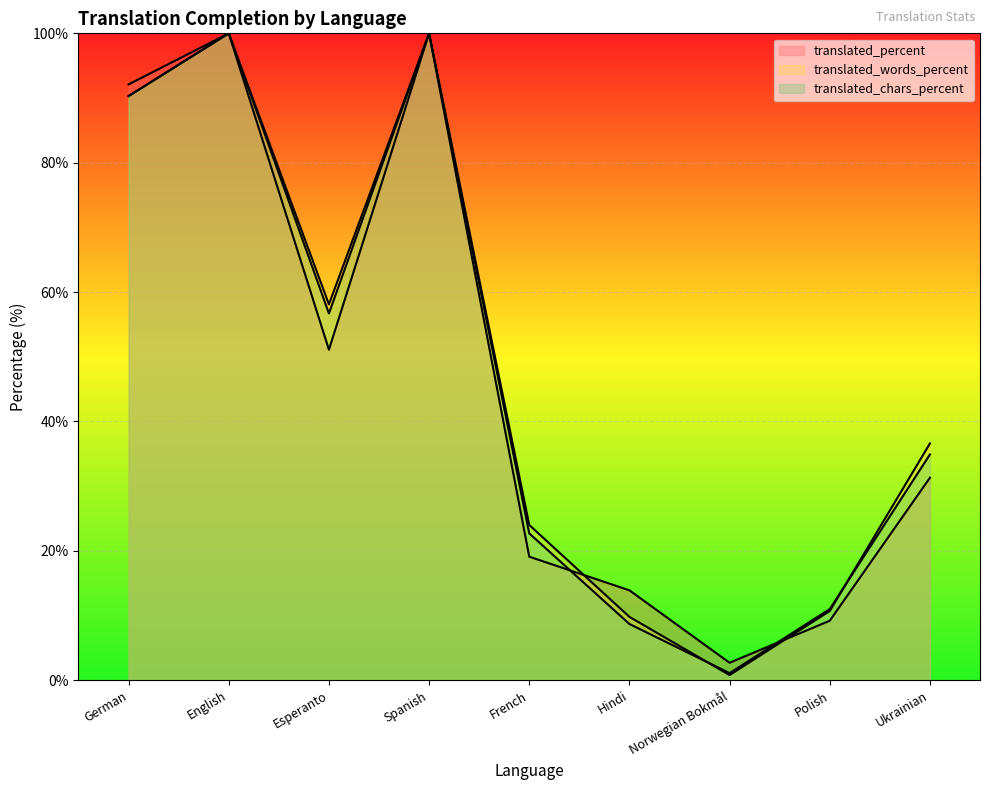

Reading left to right, list all the values displayed in this chart.

translated_percent: German=92.1	English=100.0	Esperanto=51.1	Spanish=100.0	French=19.1	Hindi=13.9	Norwegian Bokmål=2.7	Polish=9.2	Ukrainian=31.3
translated_words_percent: German=90.3	English=100.0	Esperanto=58.1	Spanish=100.0	French=24.0	Hindi=9.8	Norwegian Bokmål=0.8	Polish=10.7	Ukrainian=36.6
translated_chars_percent: German=90.3	English=100.0	Esperanto=56.7	Spanish=100.0	French=22.7	Hindi=8.7	Norwegian Bokmål=1.1	Polish=11.0	Ukrainian=34.9